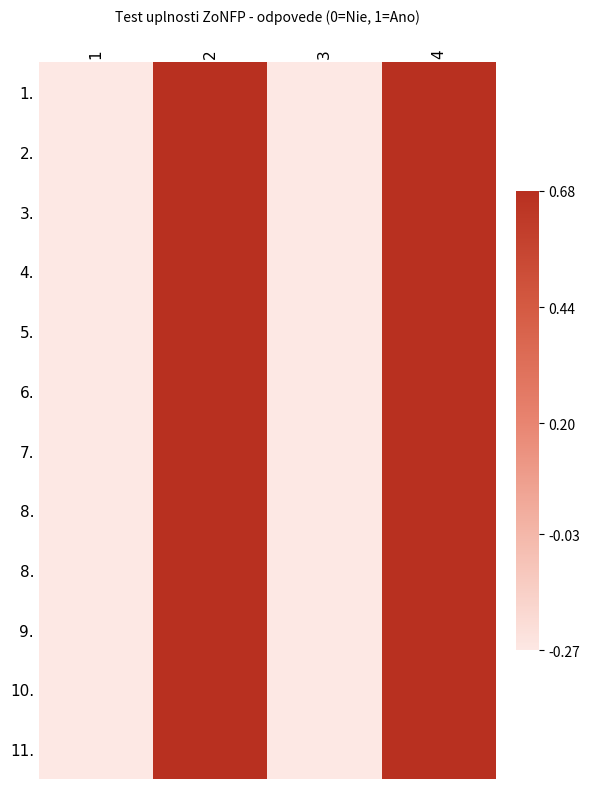

What is the minimum value shown in the chart?

-0.3